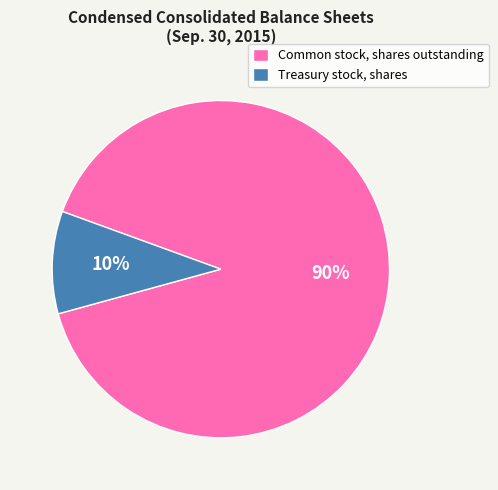

Rank the categories by value from lowest to highest.

Treasury stock, shares, Common stock, shares outstanding